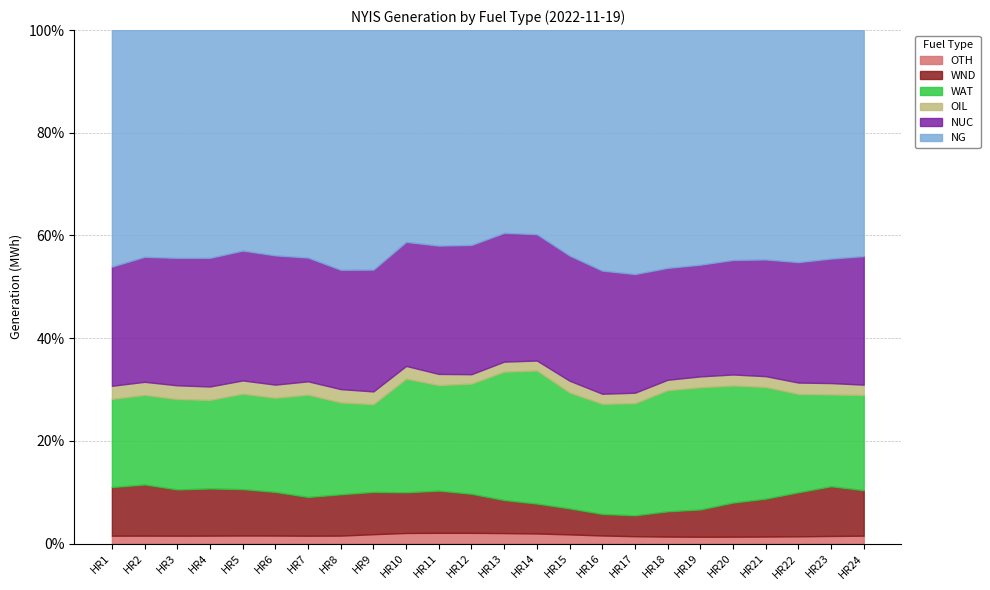

Which series has the widest spread of values?

NG